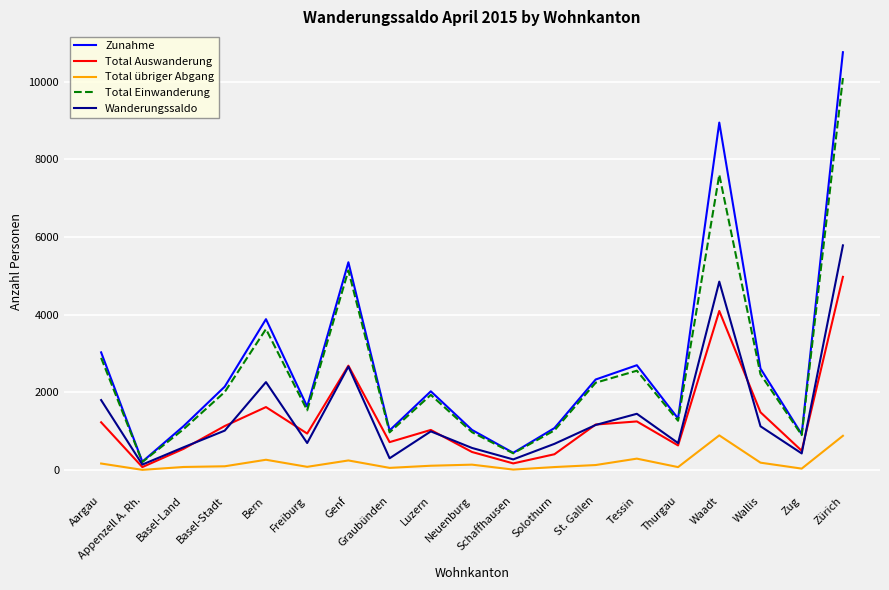

How many distinct data groups are displayed?

5